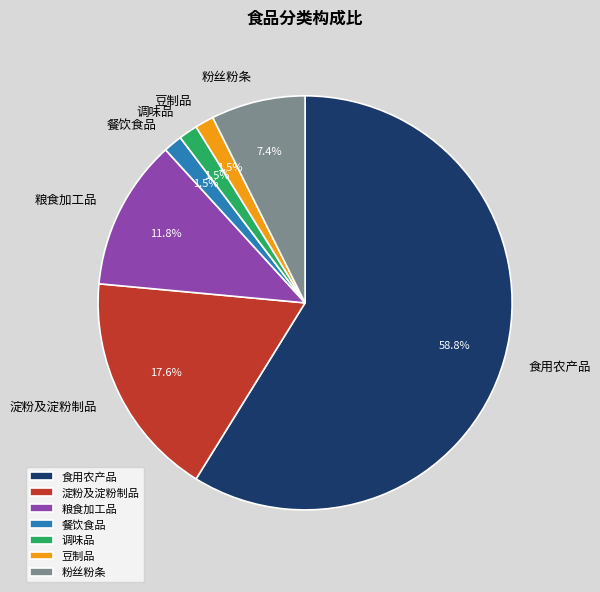

Which slice is the largest?

食用农产品